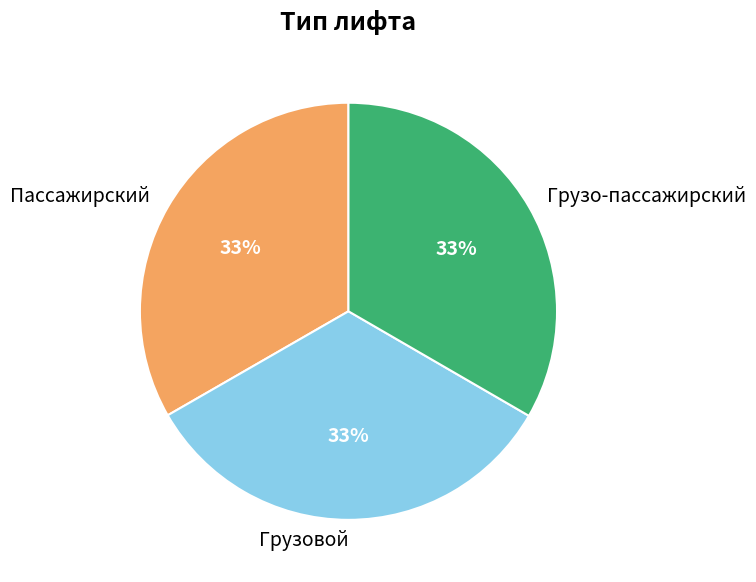

Approximately how many times larger is the value at Пассажирский compared to Грузовой?

1.0